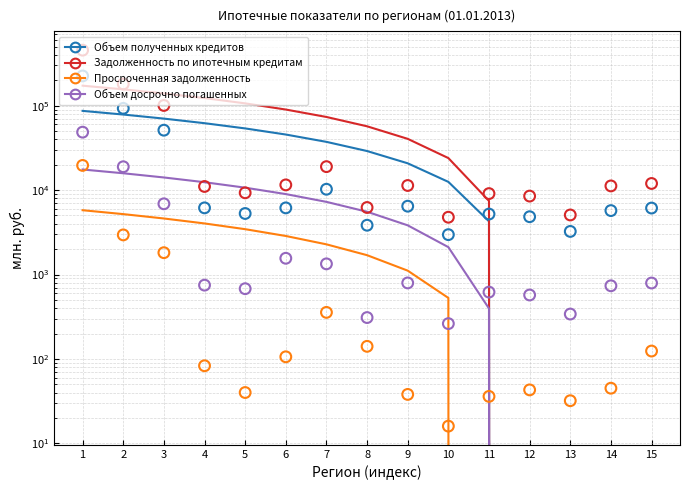

Which series has the largest total across all categories?

Задолженность по ипотечным кредитам